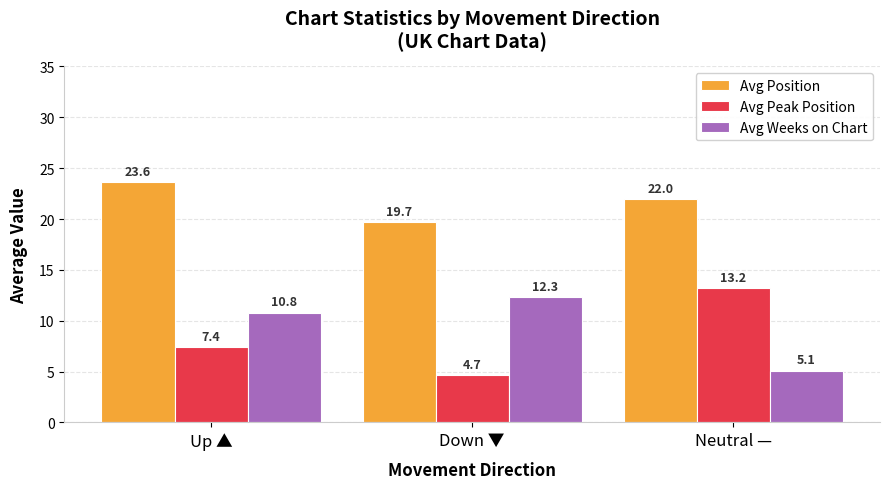

Between Up ▲ and Down ▼, which series saw the biggest shift?

Avg Position